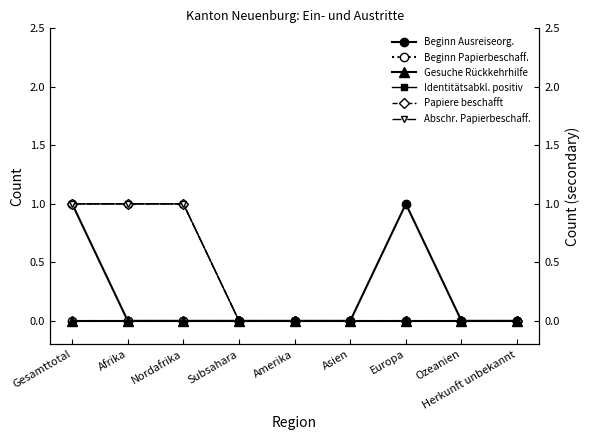

Reading left to right, list all the values displayed in this chart.

Beginn Ausreiseorganisation (col_15): 1	0	0	0	0	0	1	0	0
Beginn Papierbeschaffung (col_5): 0	0	0	0	0	0	0	0	0
Identitätsabklärung positiv (col_2): 1	1	1	0	0	0	0	0	0
Papiere beschafft (col_8): 1	1	1	0	0	0	0	0	0
Abschreibung Papierbeschaffung (col_10): 1	1	1	0	0	0	0	0	0
Gesuche Rückkehrhilfe (col_11): 0	0	0	0	0	0	0	0	0